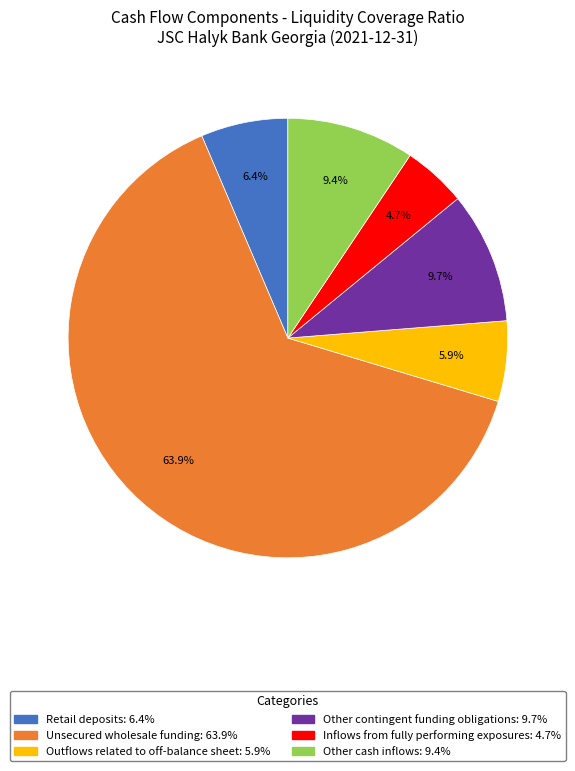

Count the number of slices in the pie.

6